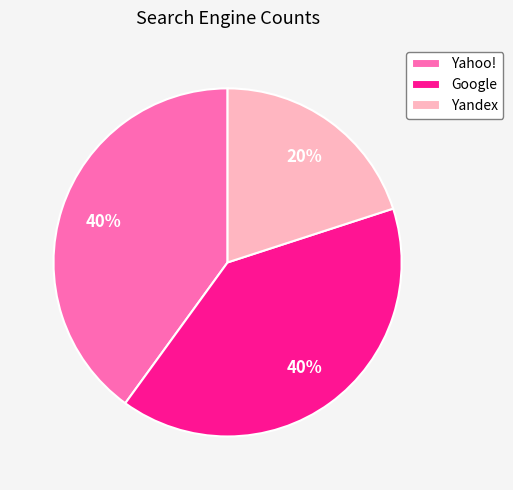

Combined, do Google and Yandex account for over 50%?

Yes